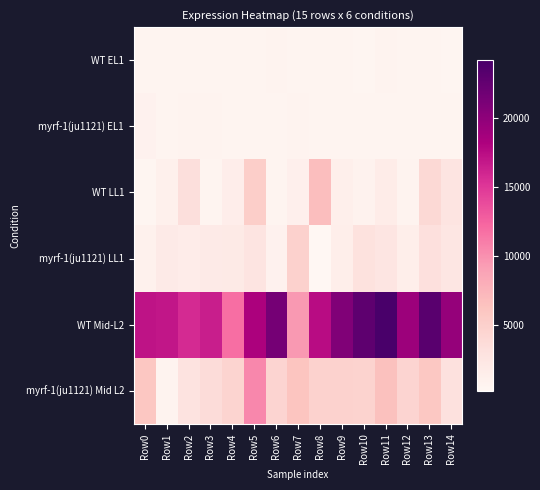

Which series has the widest spread of values?

WT Mid-L2